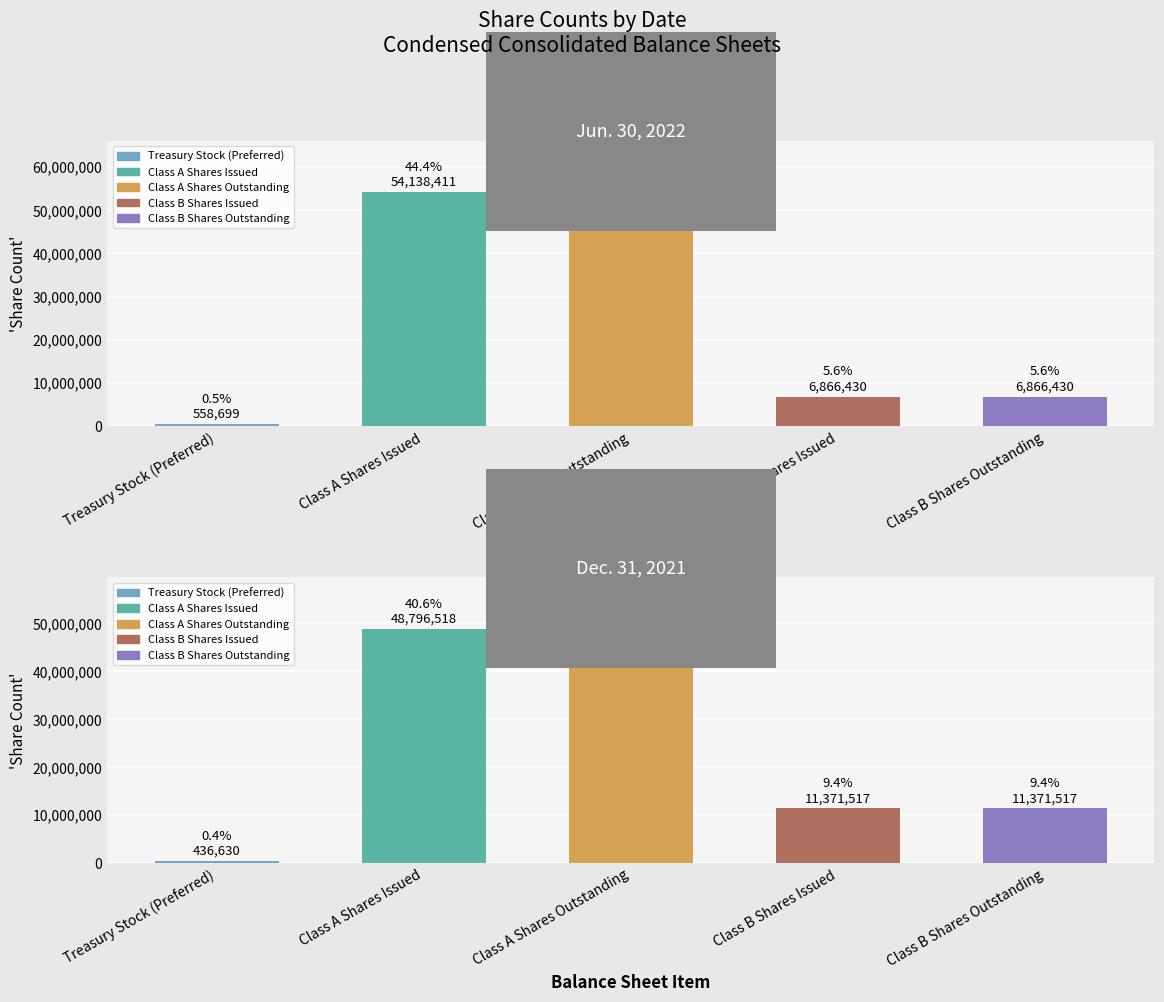

How many values in the Dec. 31, 2021 series are below 11371517?

1